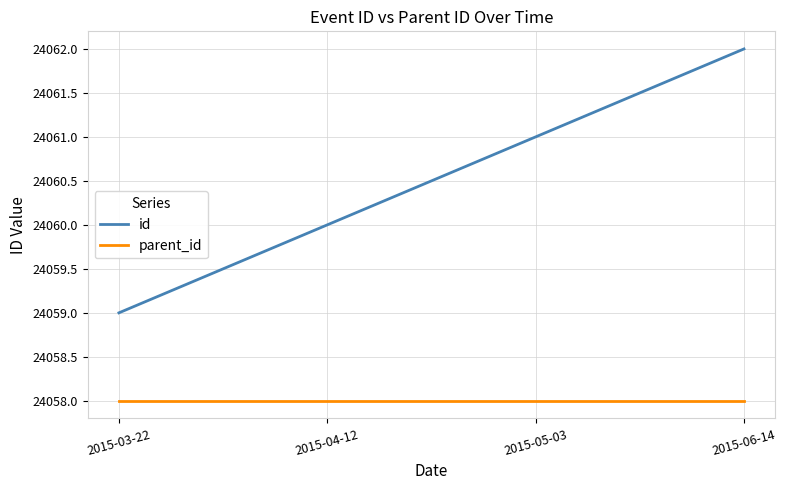

What is the difference between the highest and lowest values at 2015-05-03?

3